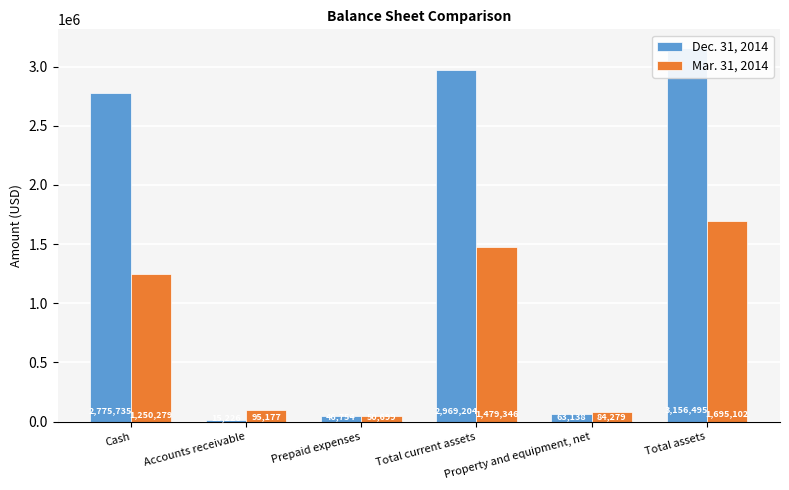

Which series has the widest spread of values?

Dec. 31, 2014